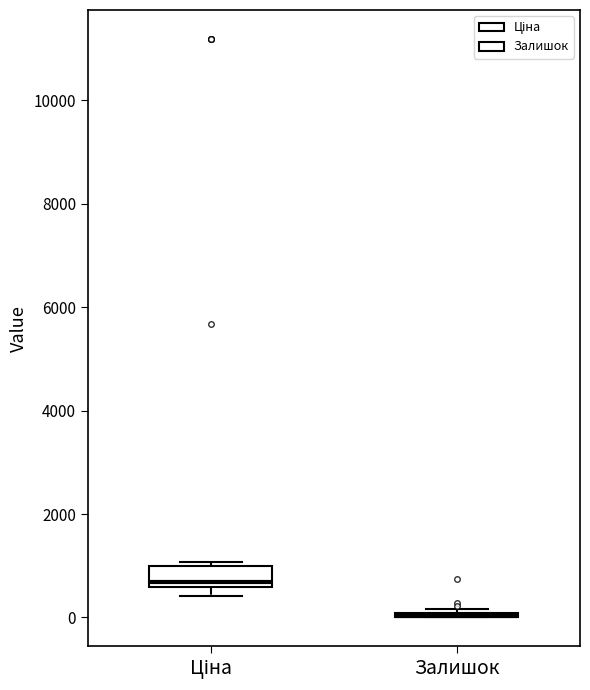

Reading left to right, read every box against the y-axis: the position of its median line, the range the box covers, and the ends of its whiskers. The values are not printed on the chart, so give them approximately, as read against the axis.

Ціна: median 600 (just above the box's lower edge), box 600 to 1000, whiskers 400 to 1000 (just above the box's upper edge)
Залишок: box collapsed to a line at 0, whiskers 0 to 200